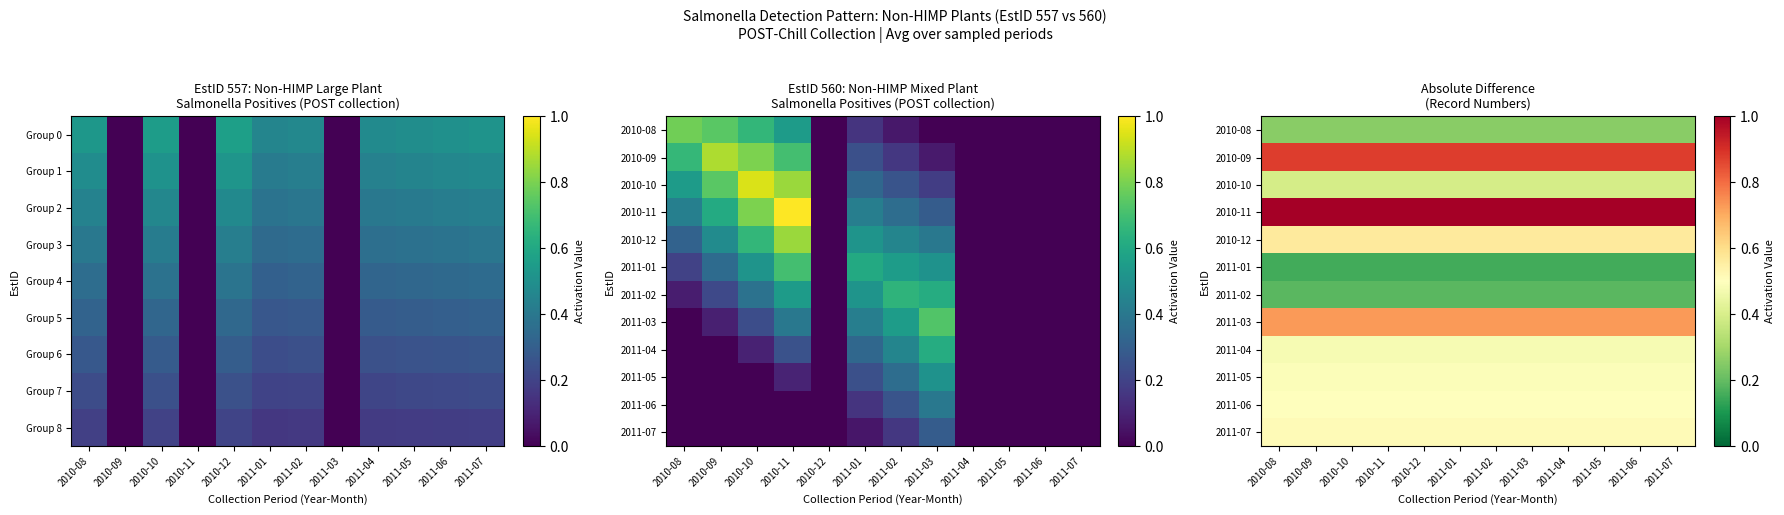

Count the number of categories in the chart.

12